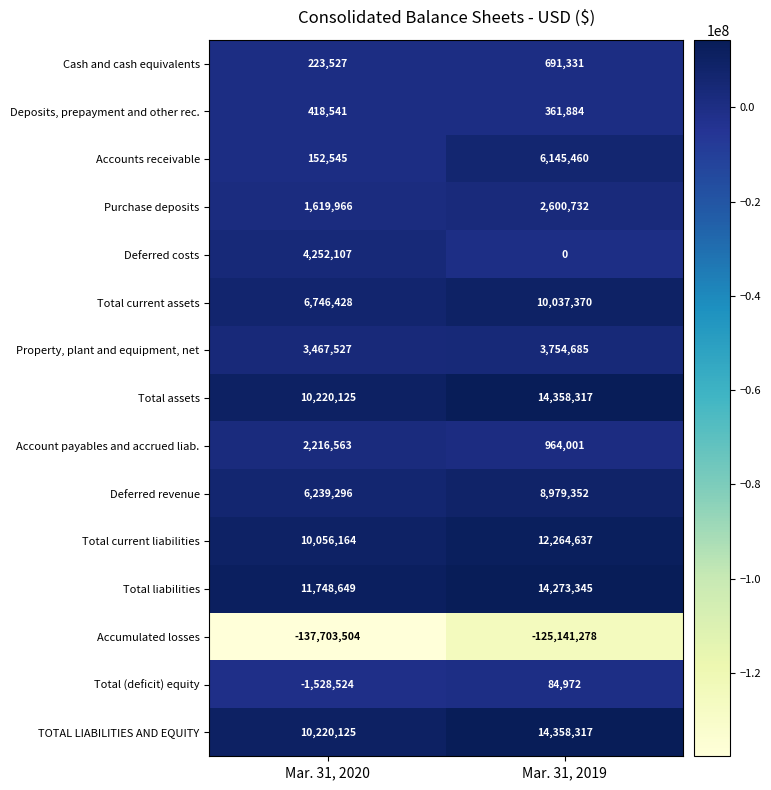

Rank the categories by Deferred costs value from highest to lowest.

Mar. 31, 2020, Mar. 31, 2019